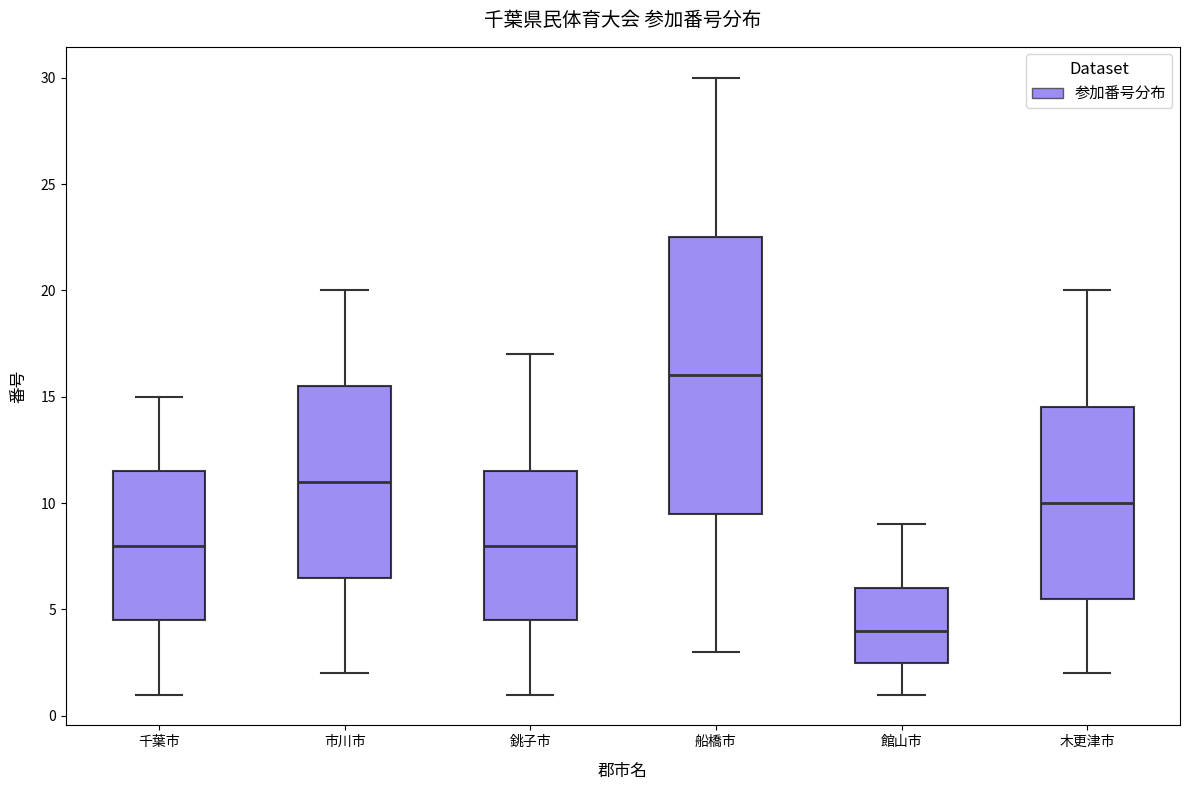

Where does the lower whisker of the box for 船橋市 end on the y-axis? The values are not printed on the chart, so give them approximately, as read against the axis.

3.0